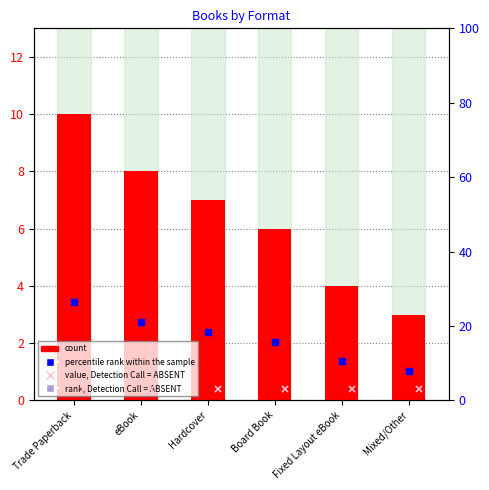

How many categories are shown in the chart?

6